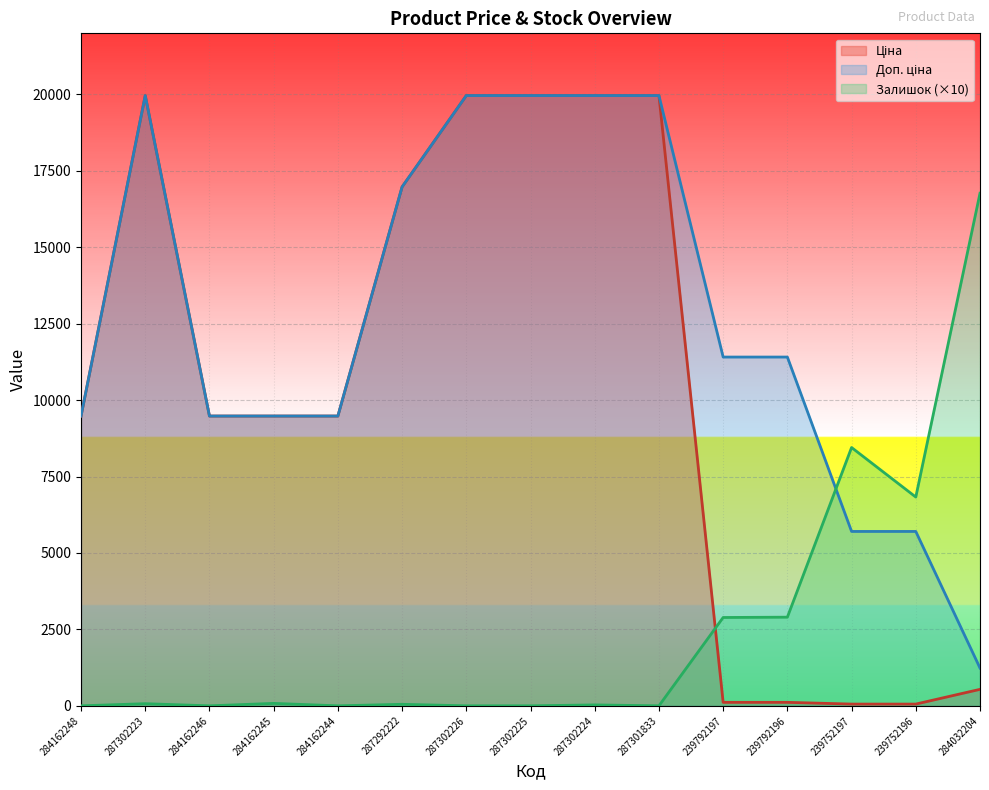

How many lines are shown in the chart?

3